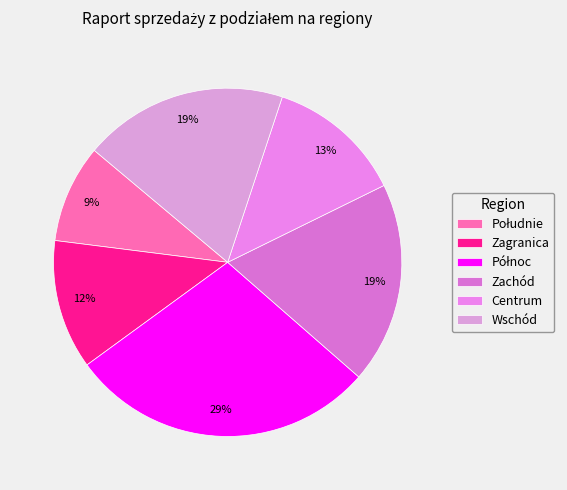

To the nearest percent, what is the average slice percentage?

17%